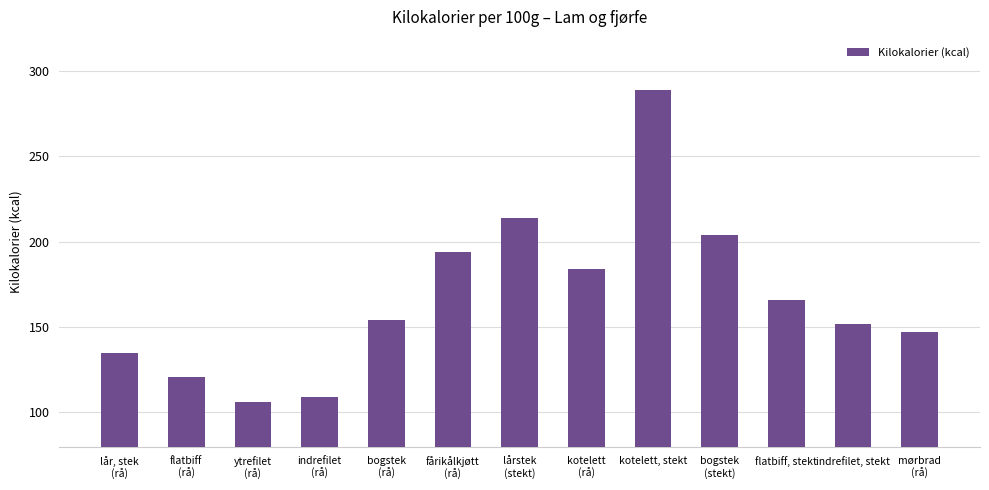

Rank the categories by value from highest to lowest.

kotelett, stekt, lårstek
(stekt), bogstek
(stekt), fårikålkjøtt
(rå), kotelett
(rå), flatbiff, stekt, bogstek
(rå), indrefilet, stekt, mørbrad
(rå), lår, stek
(rå), flatbiff
(rå), indrefilet
(rå), ytrefilet
(rå)